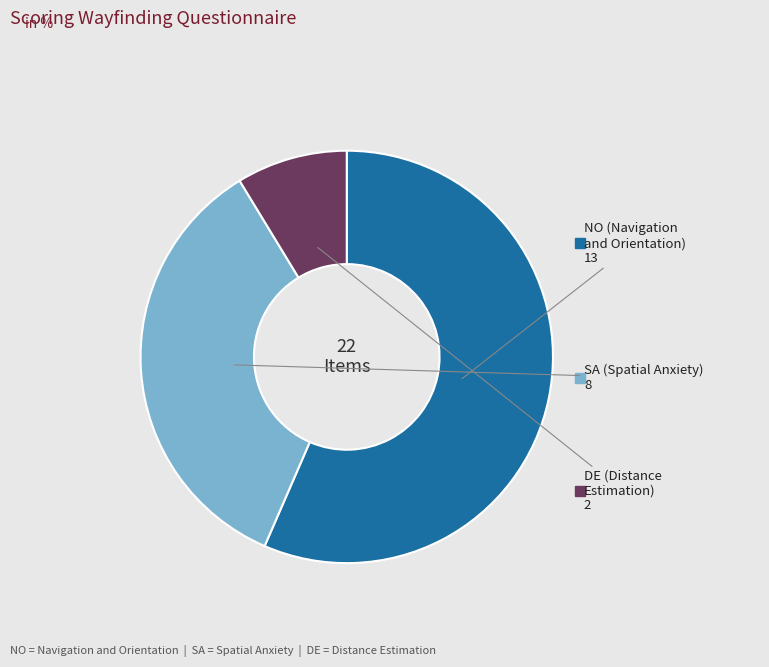

How many segments does this pie chart have?

3